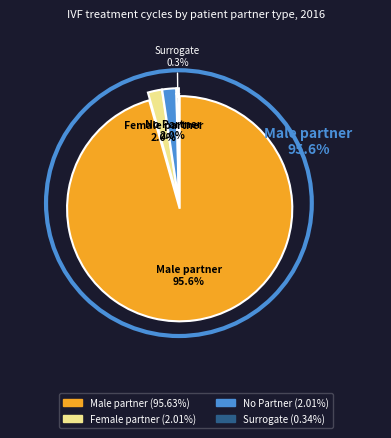

Combined, what portion of the pie is Male partner and No Partner?

97.6%